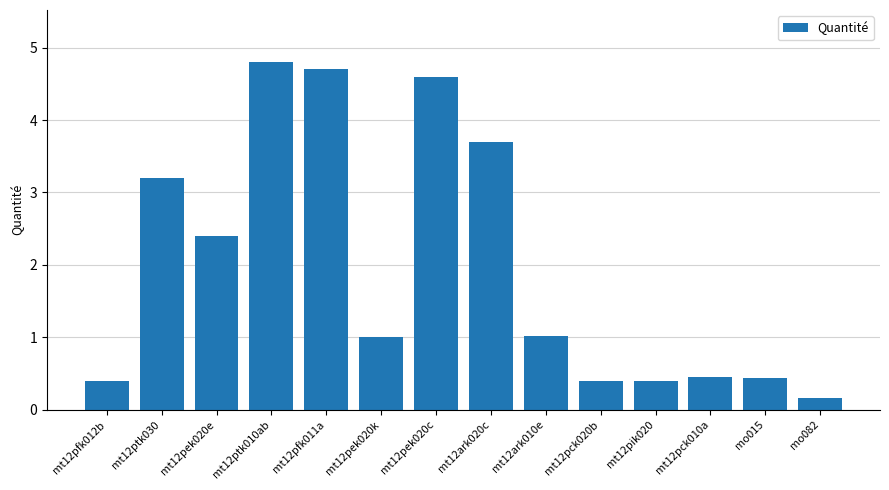

Which category has the lowest value across all series?

mo082